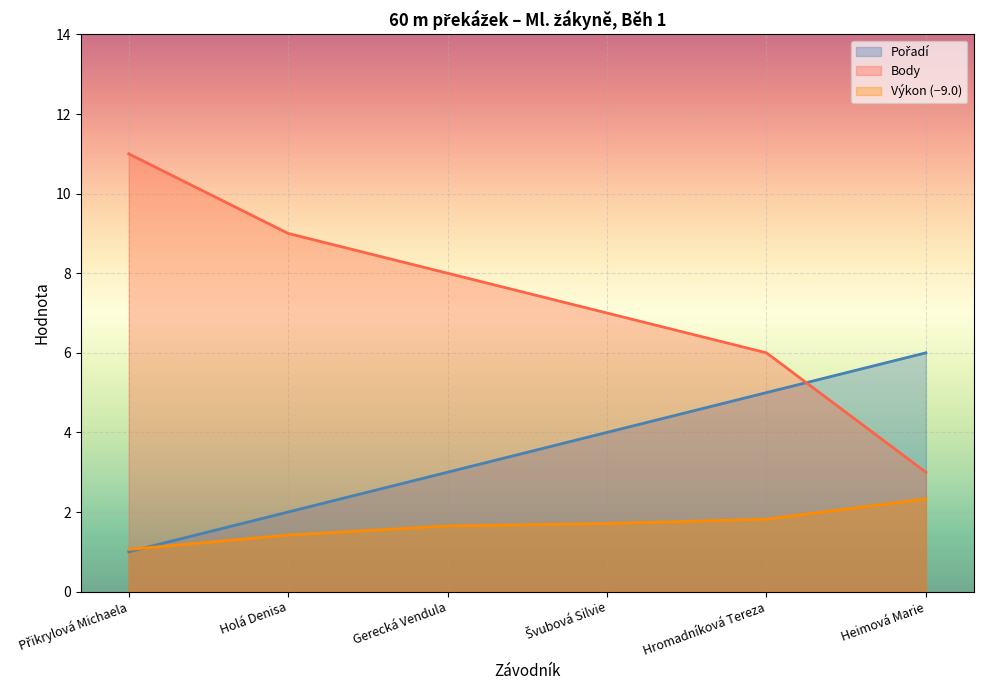

Count the number of categories in the chart.

6